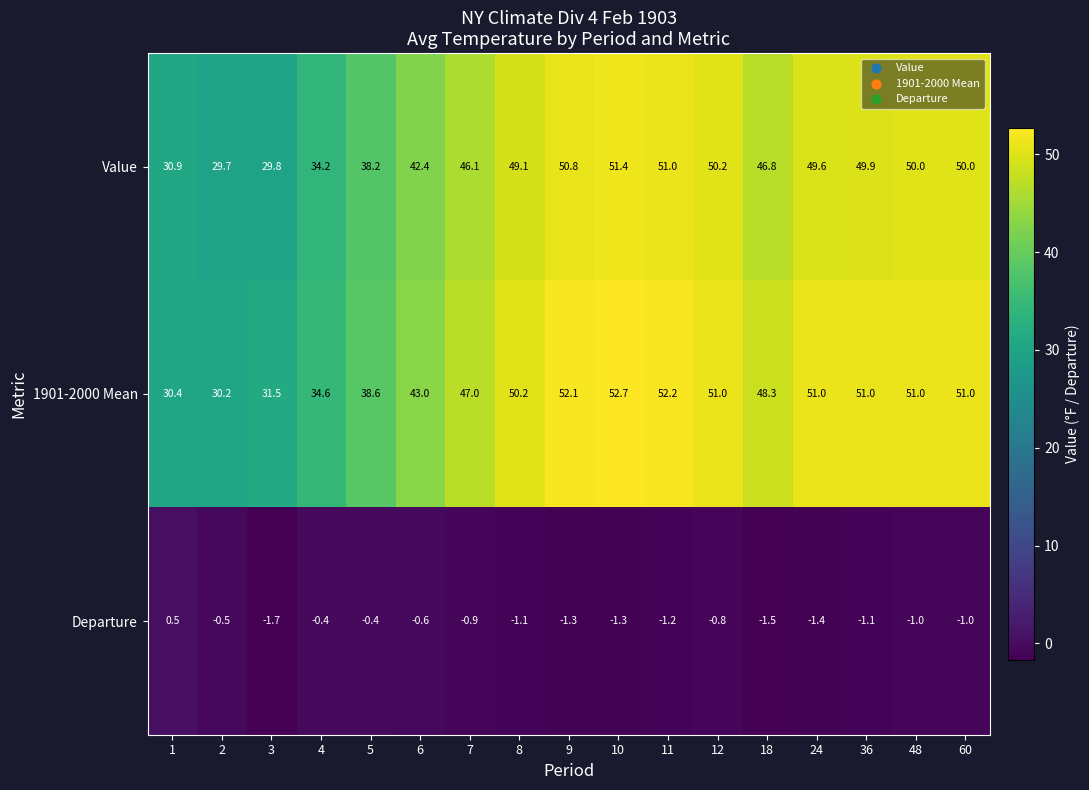

At 11, list the series in order from smallest to largest.

Departure, Value, 1901-2000 Mean